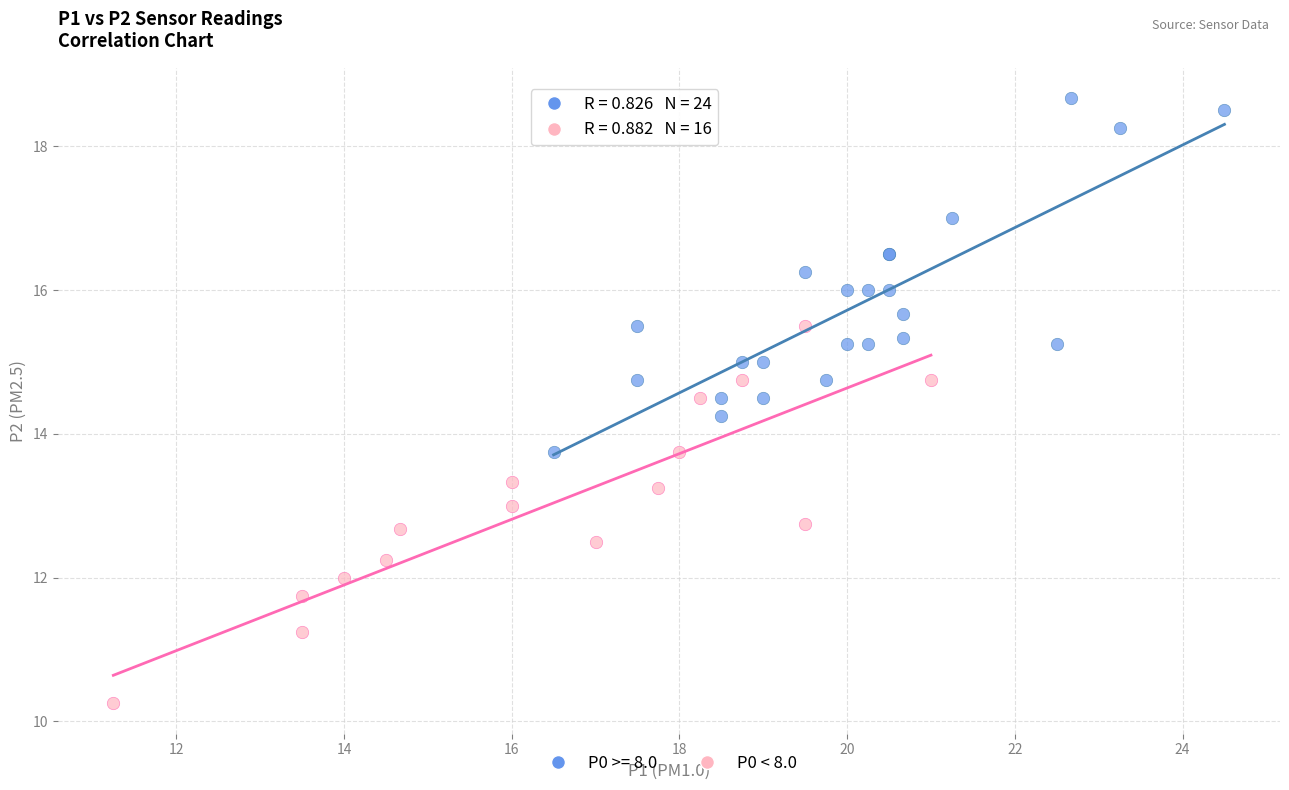

Which series contains the highest Y value?

P0 >= 8.0